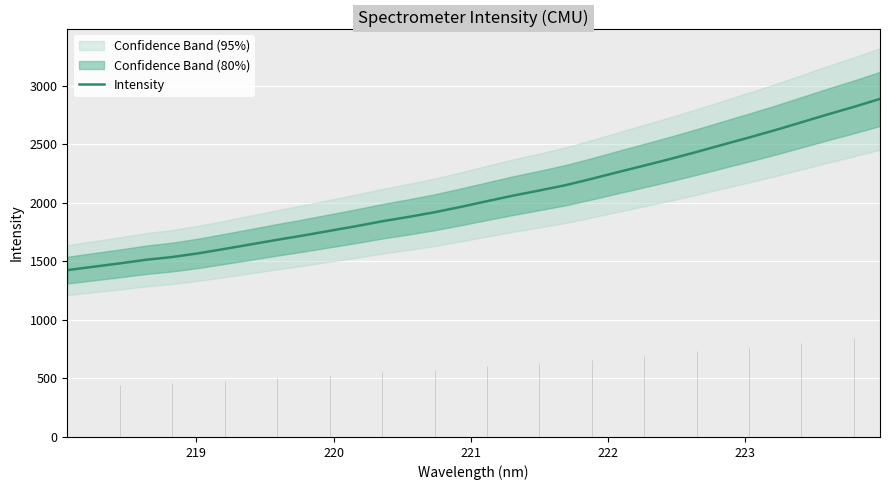

The chart shows a value of 2826.9 at 14. True or false?

False